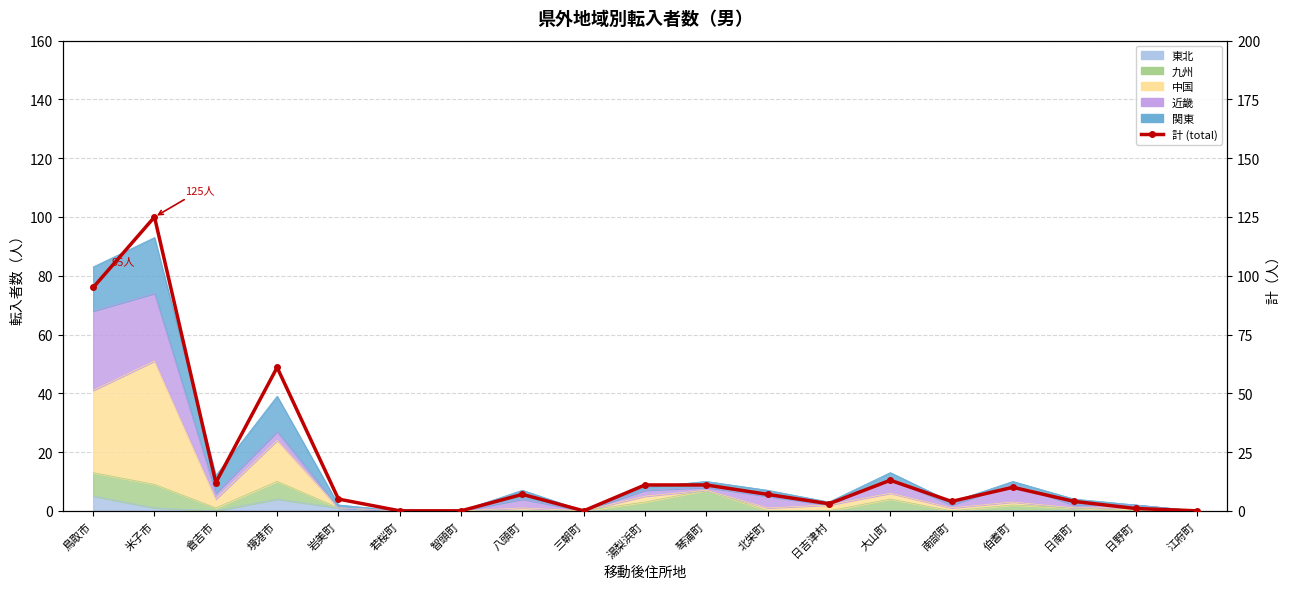

How many lines are shown in the chart?

1